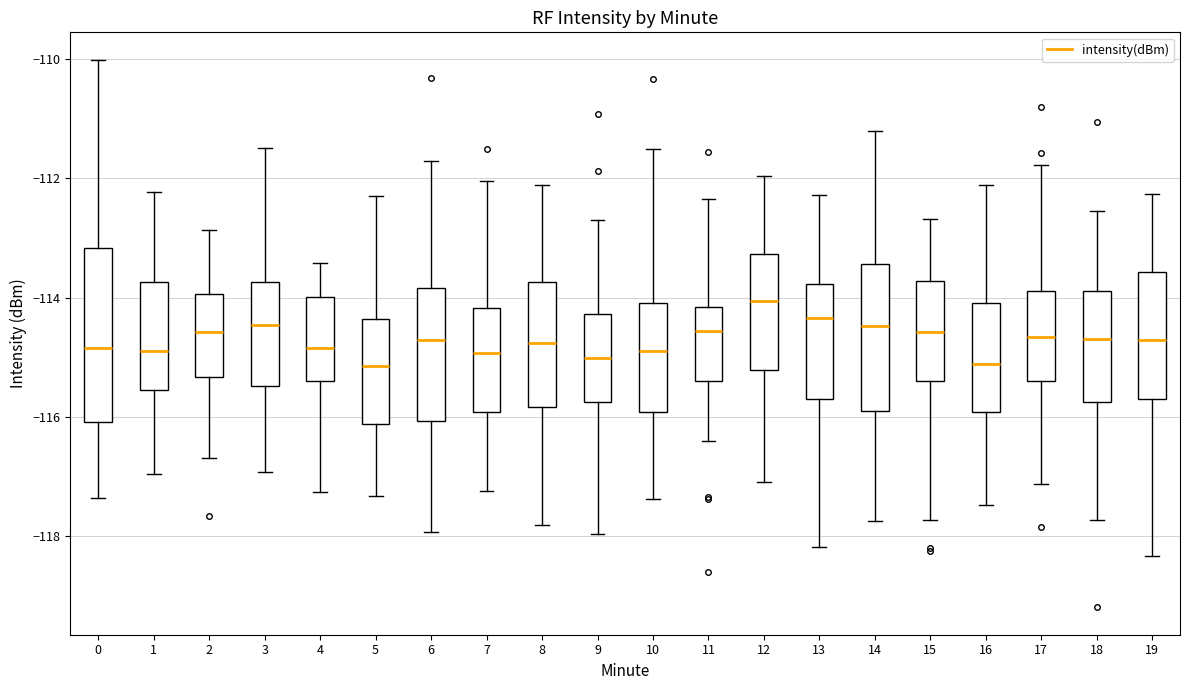

Comparing the boxes themselves (not the whiskers), which one is the tallest?

0